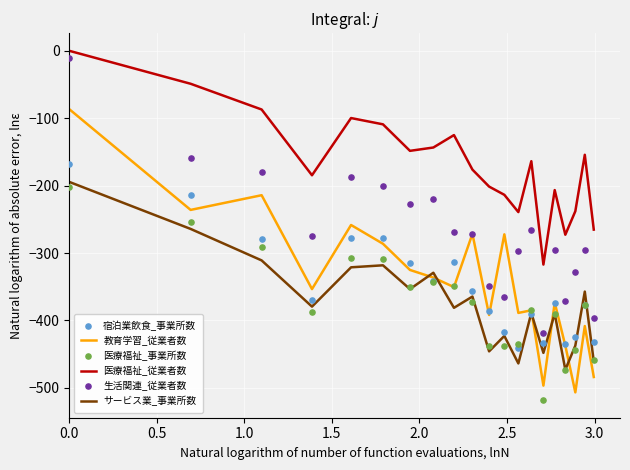

Which series has the largest Y range (max minus min)?

教育学習_従業者数